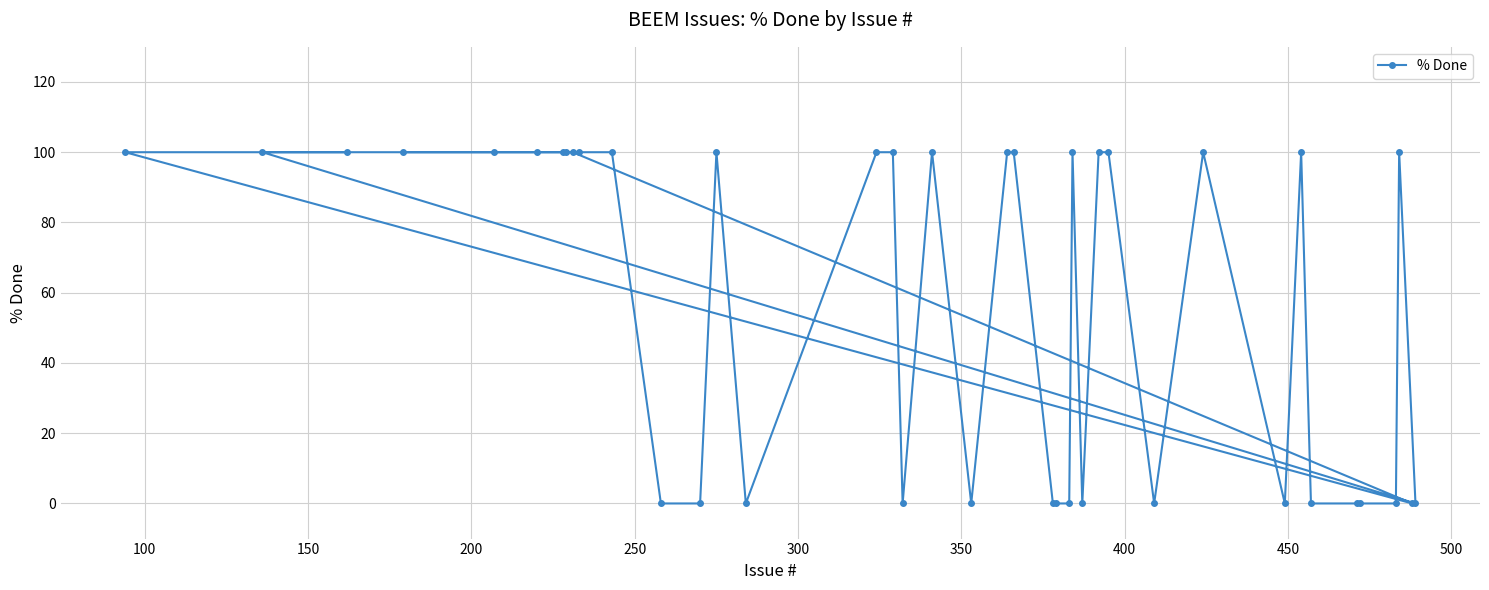

What is the value of the 22nd point from the left?

100